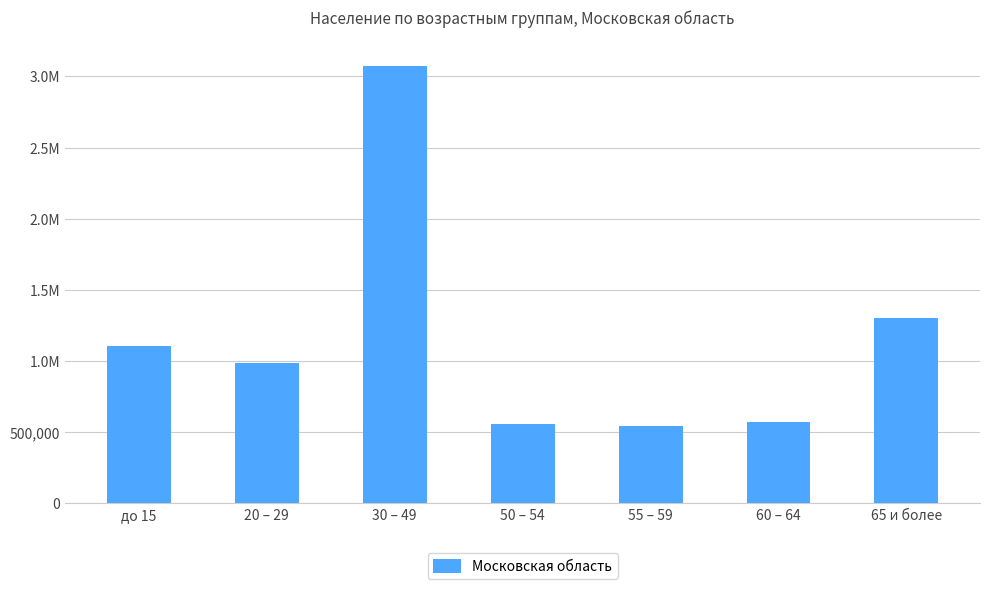

Where does the data first go above 986675?

до 15